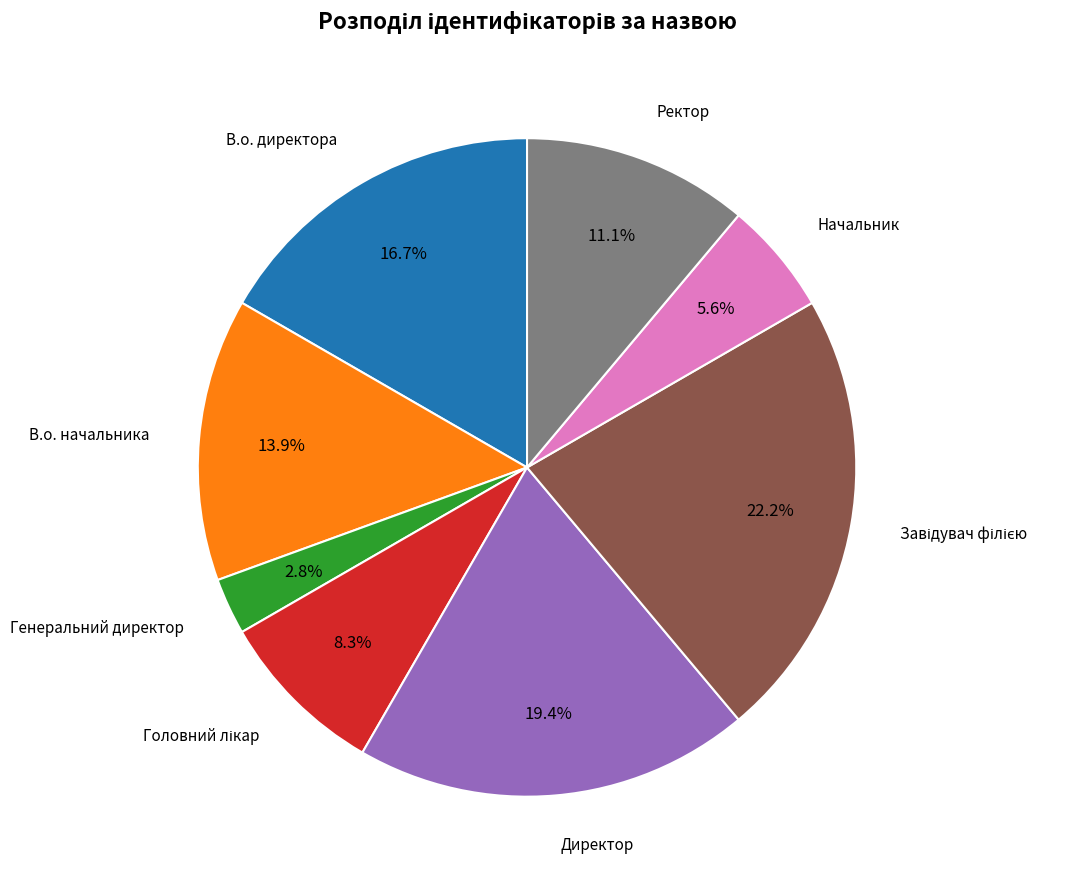

How many segments does this pie chart have?

8